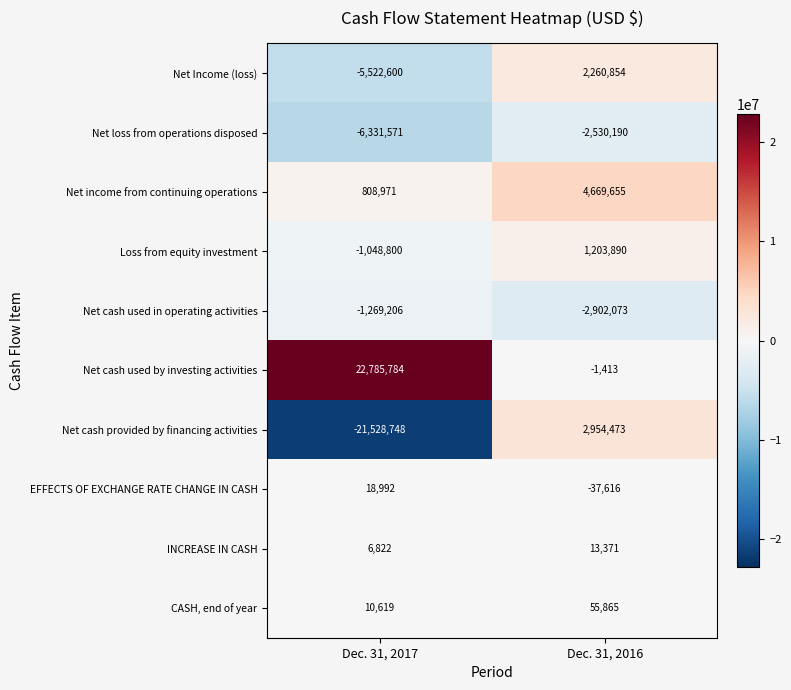

At which category does the chart reach its minimum across all series?

Dec. 31, 2017